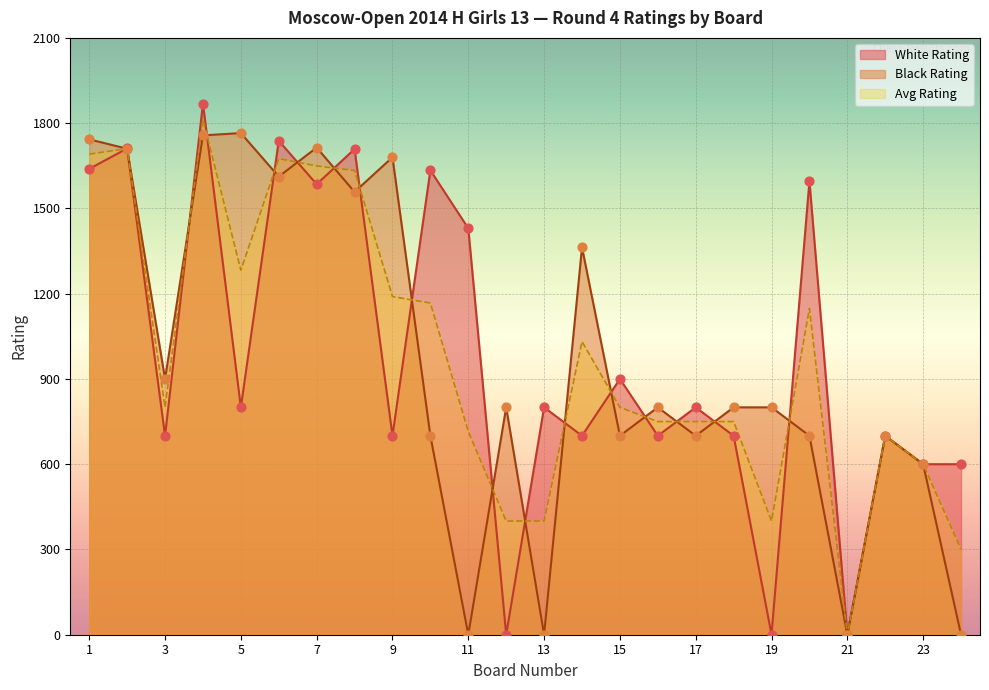

Which series contains the highest Y value?

White Rating